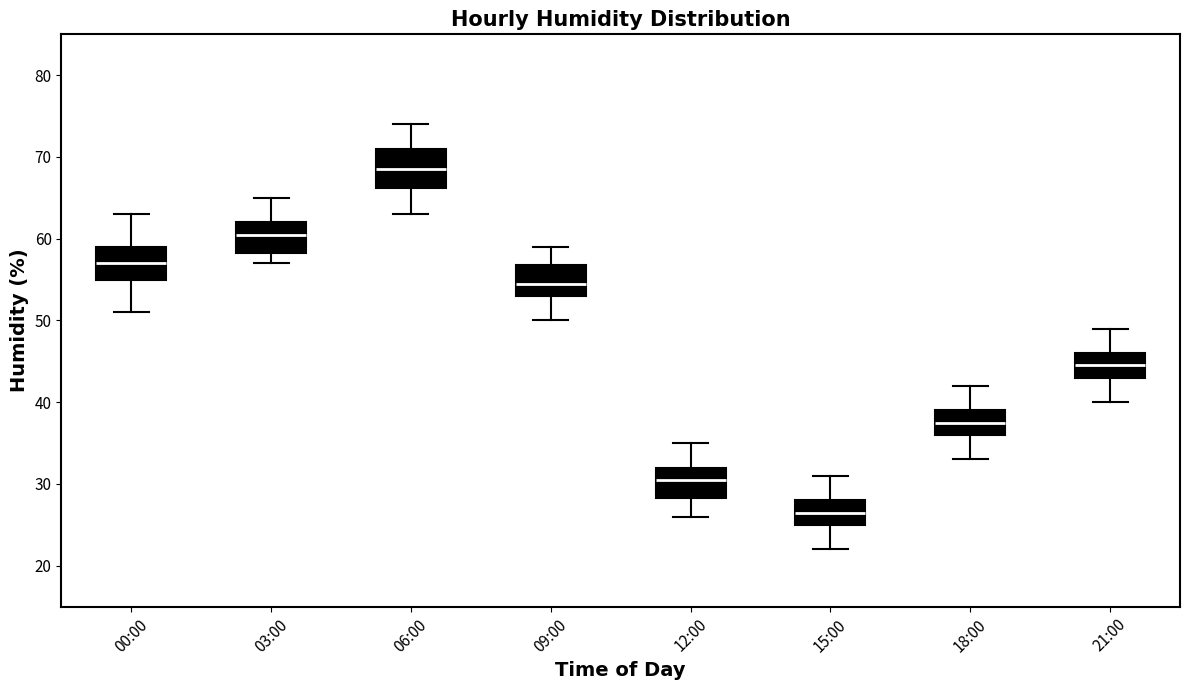

Reading left to right, transcribe this box plot: for each box, give where its median line is, the range the box spans, and where its two whiskers end, as read against the y-axis. The values are not printed on the chart, so give them approximately, as read against the axis.

00:00: median 57, box 55 to 59, whiskers 51 to 63
03:00: median 61, box 58 to 62, whiskers 57 to 65
06:00: median 69, box 66 to 71, whiskers 63 to 74
09:00: median 55, box 53 to 57, whiskers 50 to 59
12:00: median 31, box 28 to 32, whiskers 26 to 35
15:00: median 27, box 25 to 28, whiskers 22 to 31
18:00: median 38, box 36 to 39, whiskers 33 to 42
21:00: median 45, box 43 to 46, whiskers 40 to 49